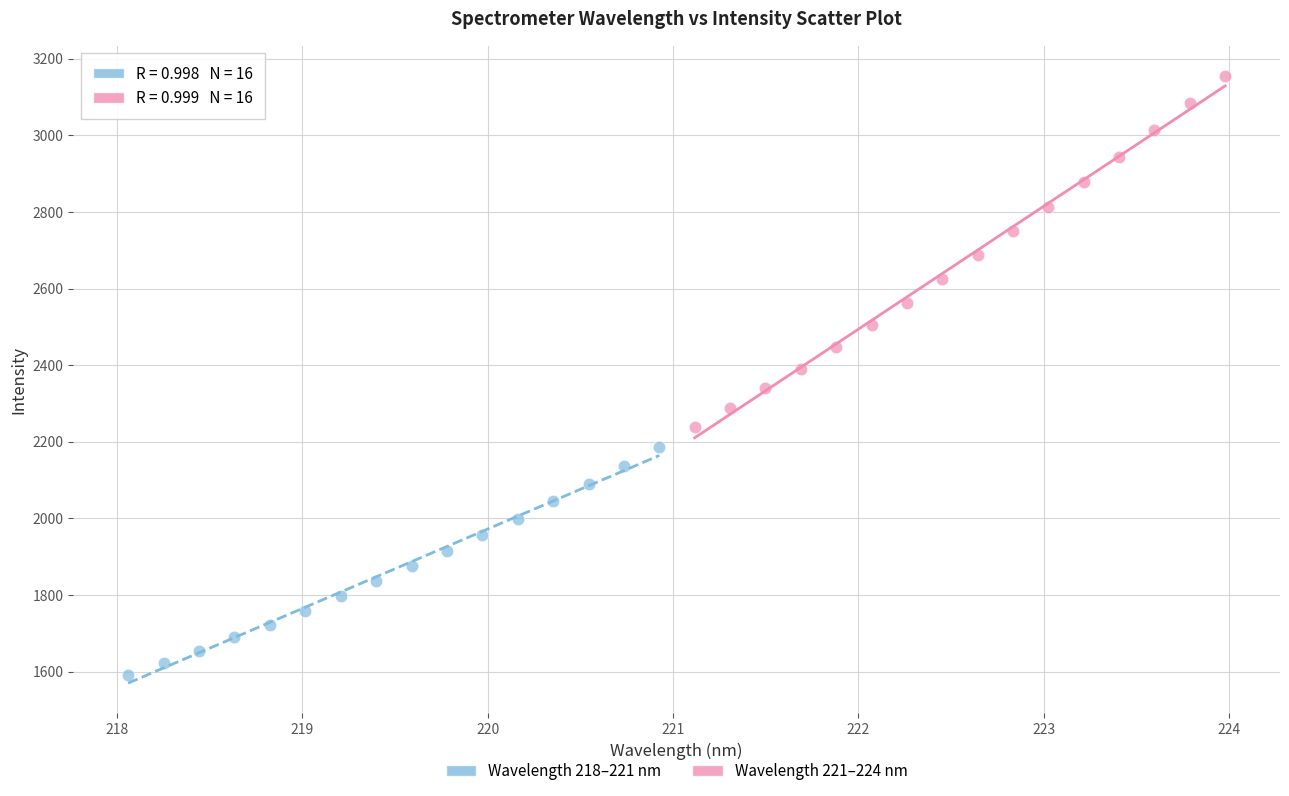

Which series reaches the maximum Y coordinate?

Wavelength 221–224 nm